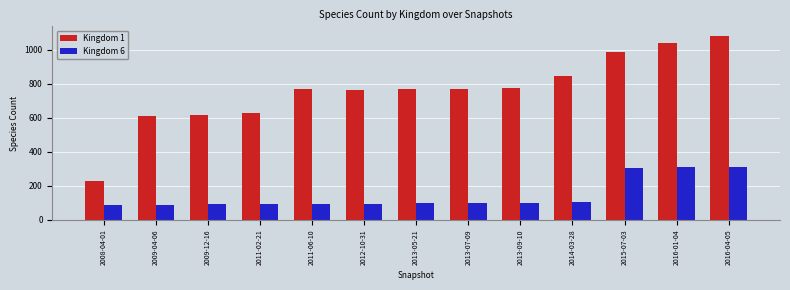

At 2016-04-05, list the series in order from smallest to largest.

Kingdom 6, Kingdom 1